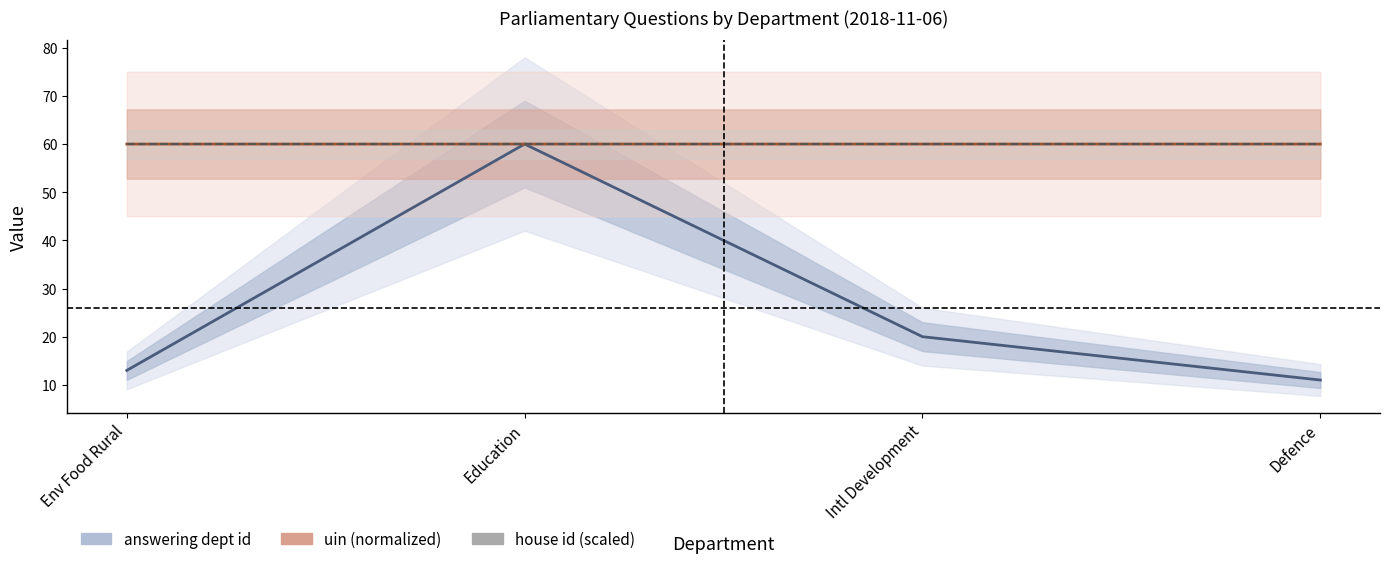

What is the maximum value for house id (scaled)?

60.0